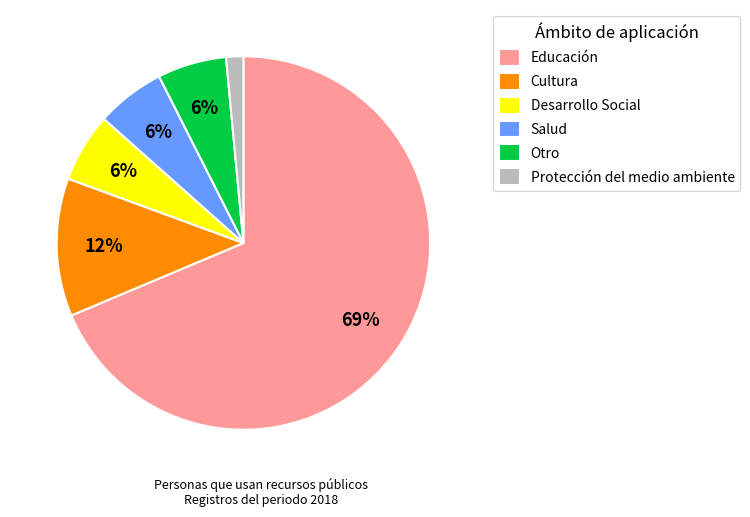

How many slices are in this pie chart?

6